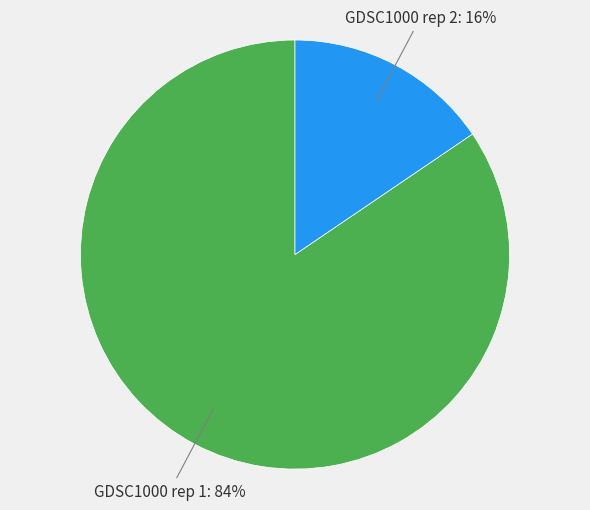

Is there a majority slice in this chart?

Yes